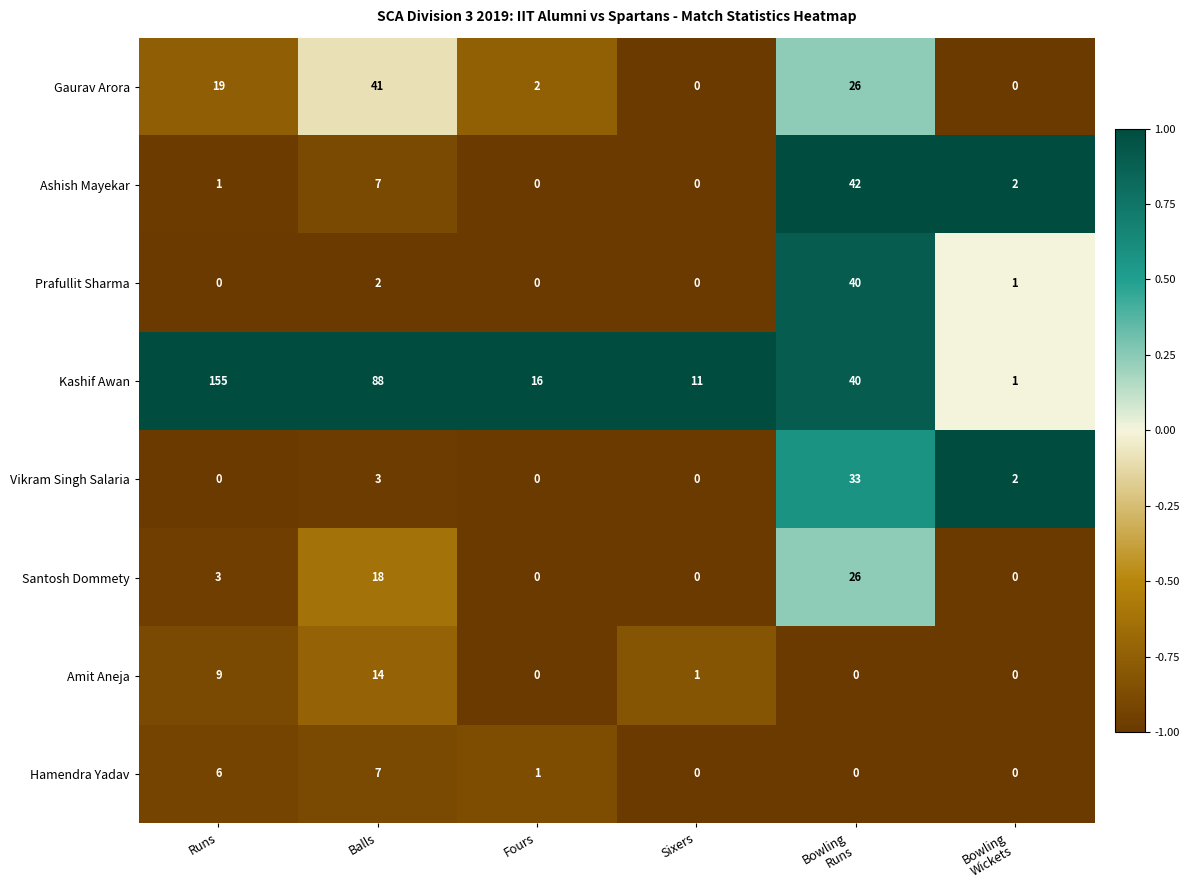

List the series in order of their peak value, highest first.

Kashif Awan, Ashish Mayekar, Gaurav Arora, Prafullit Sharma, Vikram Singh Salaria, Santosh Dommety, Amit Aneja, Hamendra Yadav